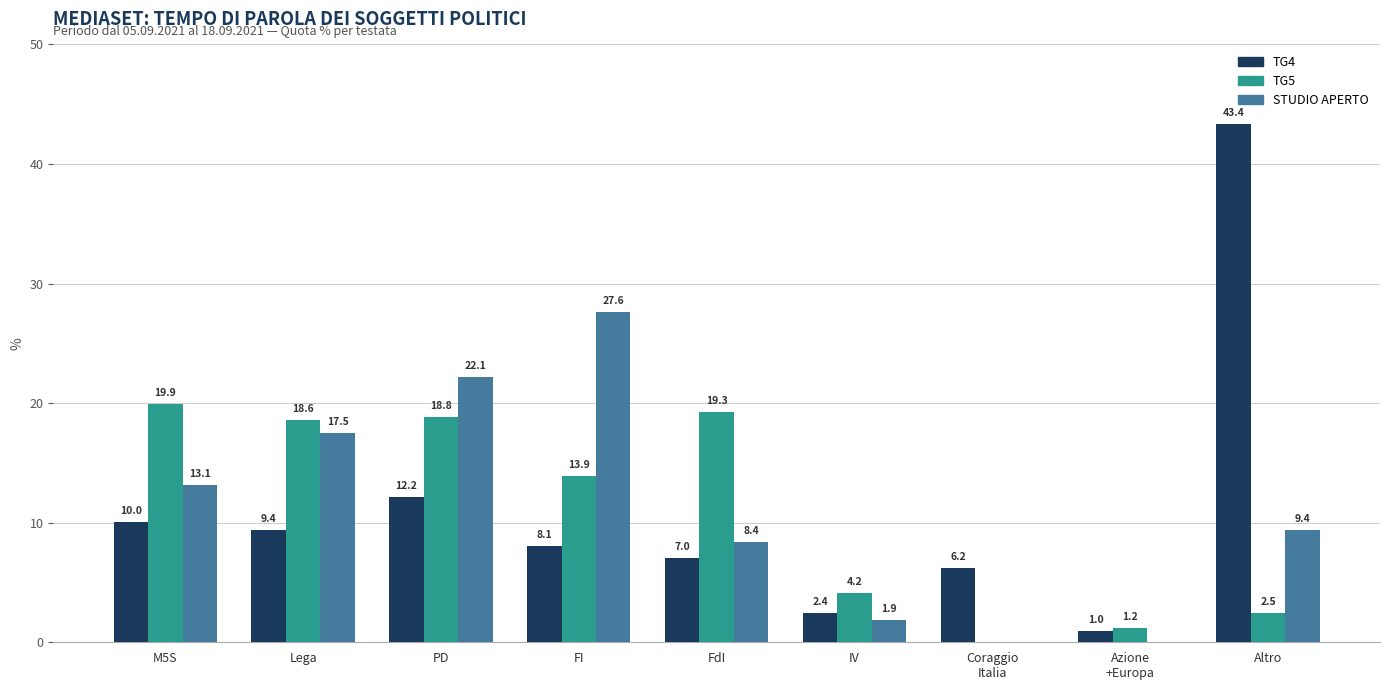

Which series has the widest spread of values?

TG4